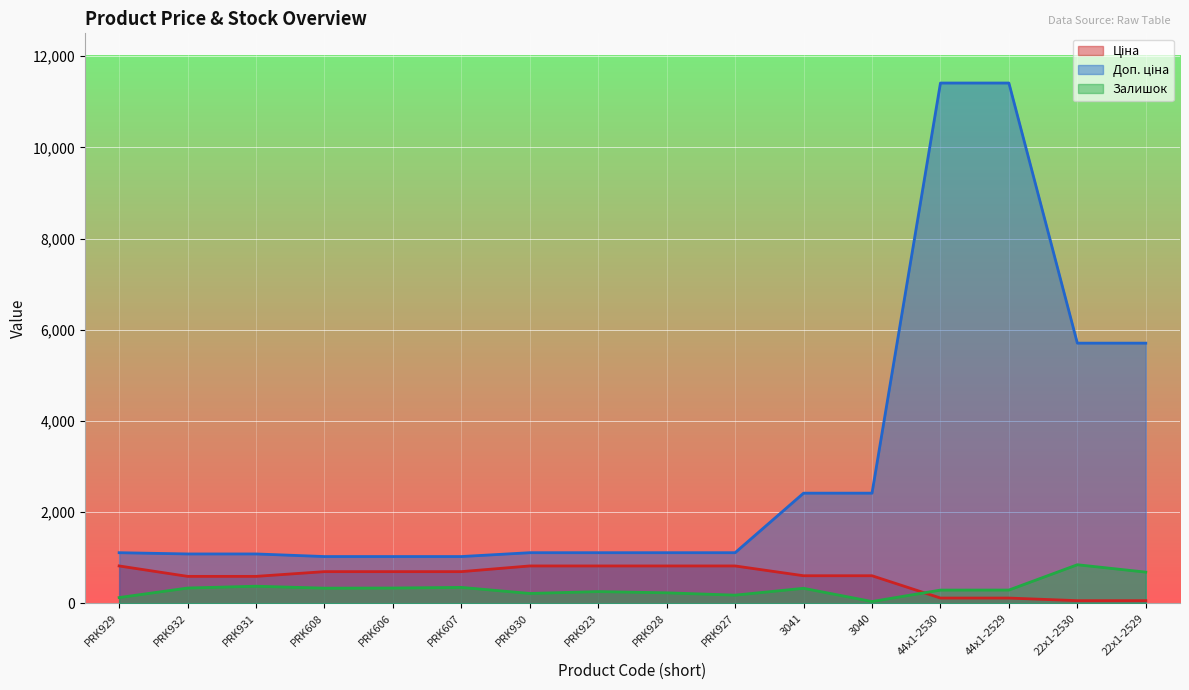

What is the label of the 14th point from the left?

44x1-2529